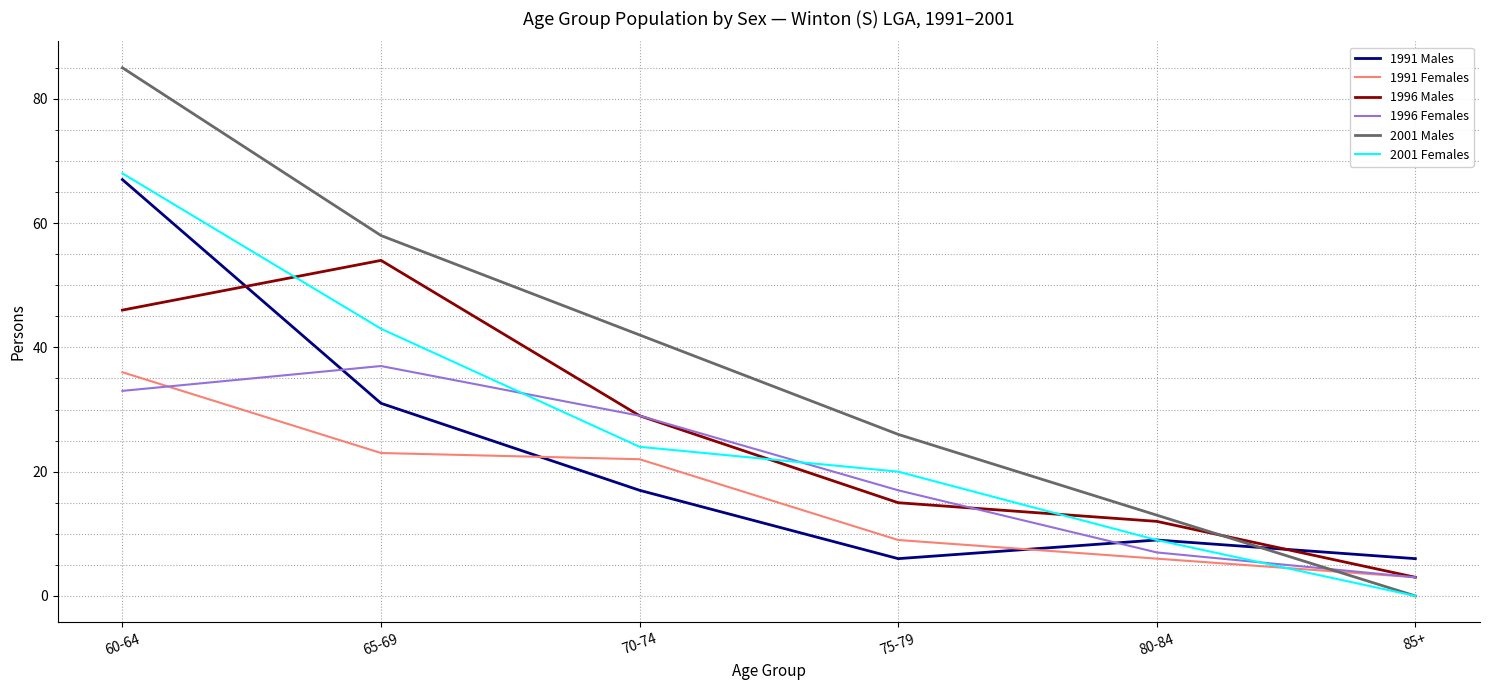

Which series has the largest range (max minus min)?

2001 Males